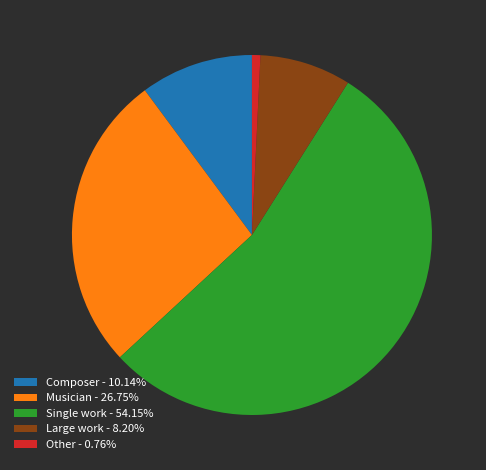

Is the sum of Composer - 10.14% and Single work - 54.15% greater than half?

Yes